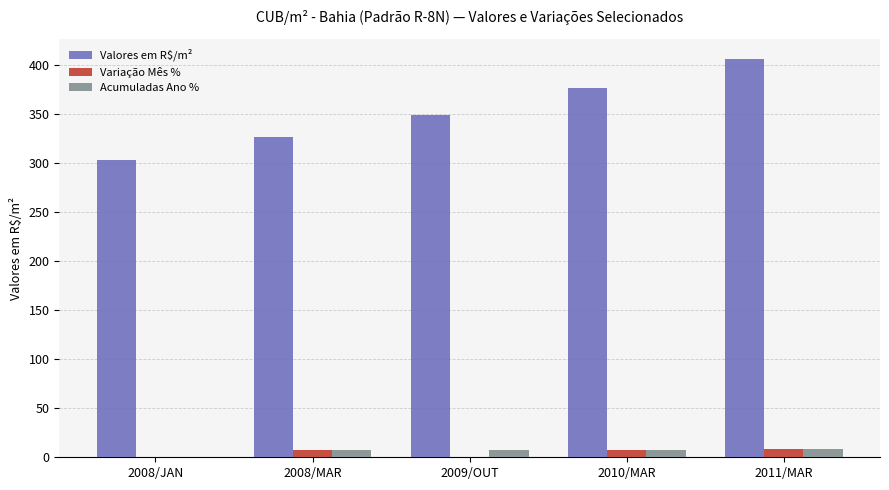

The Valores em R$/m² series shows 349.1 at 2009/OUT. True or false?

True